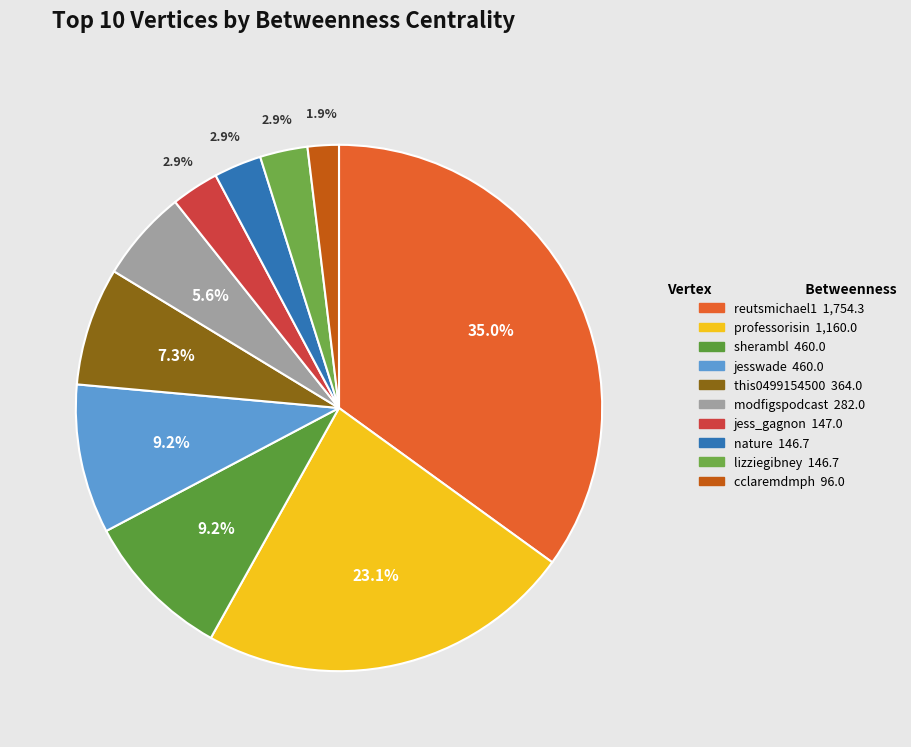

What percentage is the reutsmichael1 slice, to the nearest percent?

35%